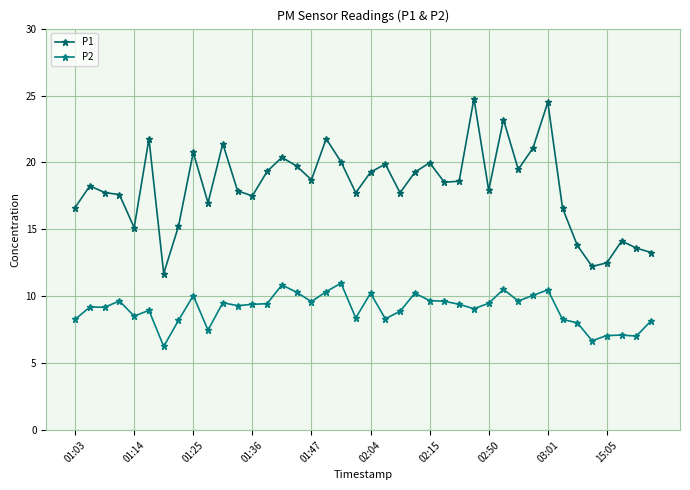

Which series has the largest total across all categories?

P1